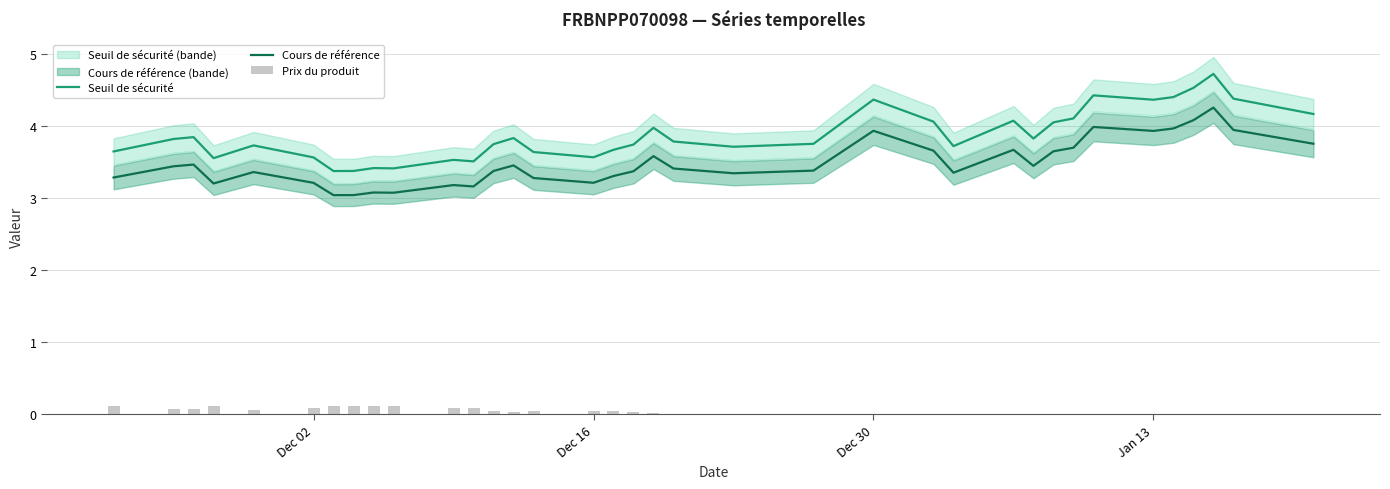

True or false: Cours de référence and Seuil de sécurité intersect in this chart.

False